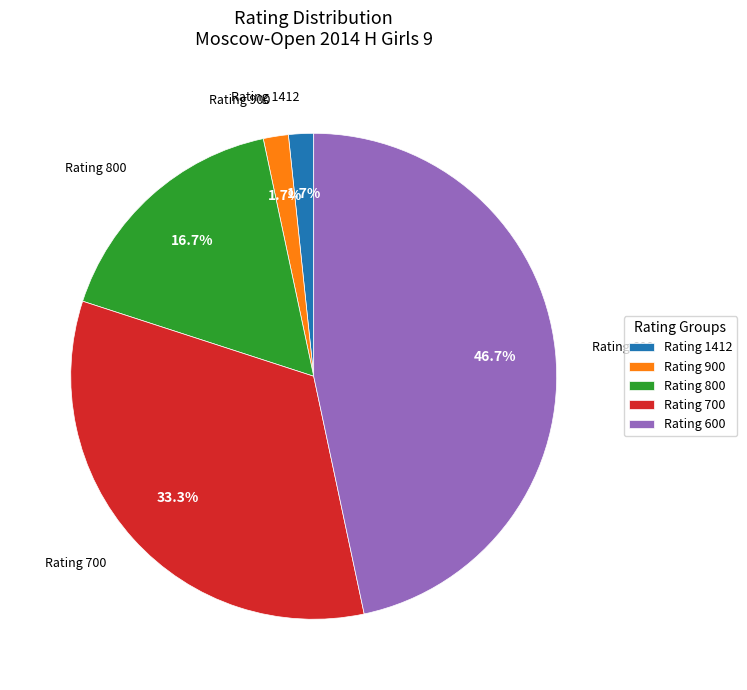

Is the sum of Rating 700 and Rating 600 greater than half?

Yes